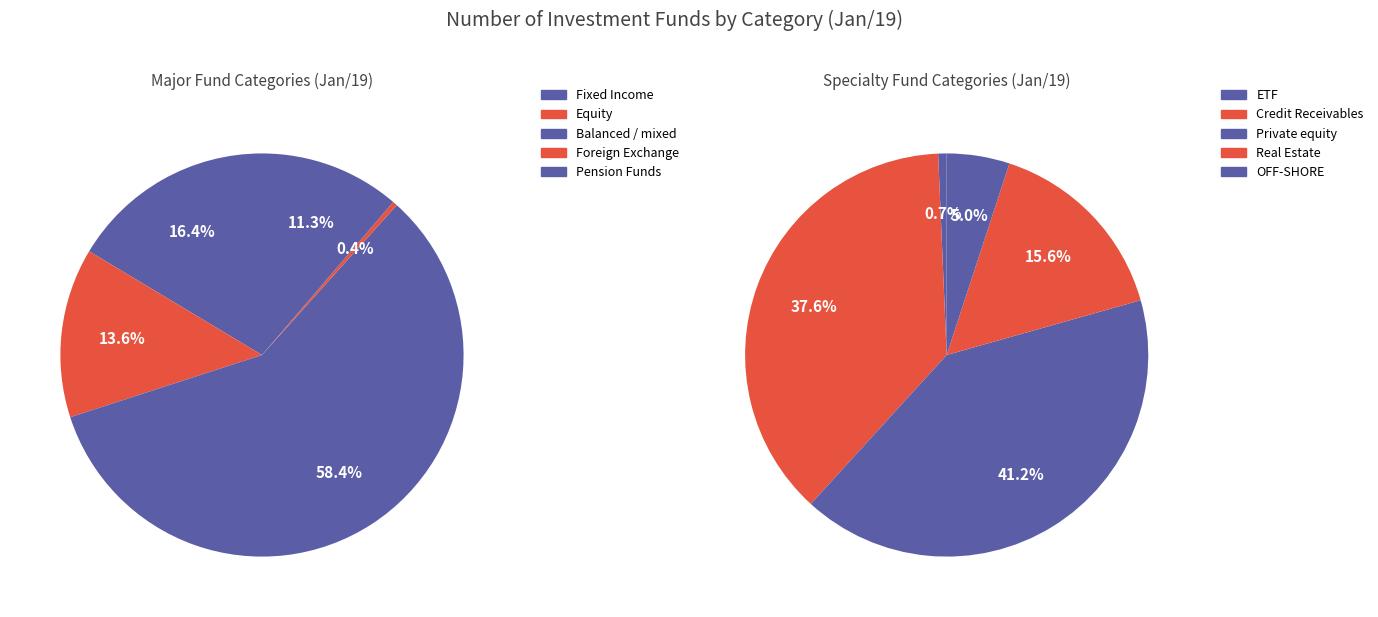

What is the change in value from Pension Funds to Credit Receivables?

-785